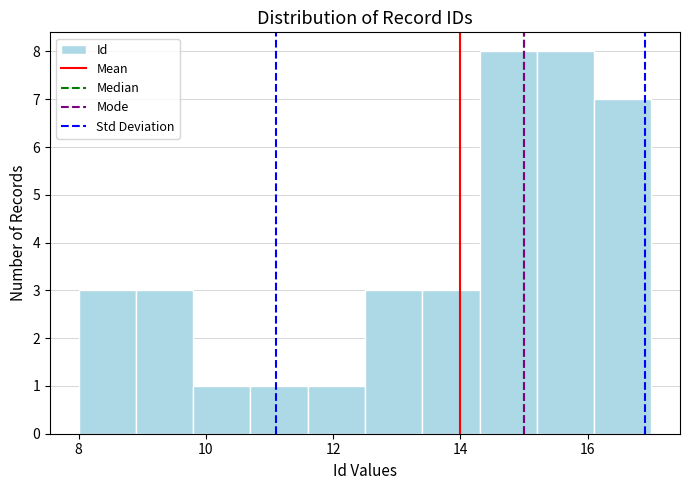

What is the height of the bar covering 15.2 to 16.1 on the x-axis? Neither the bar edges nor the heights are printed on the chart, so give them approximately, as read against the axes.

8